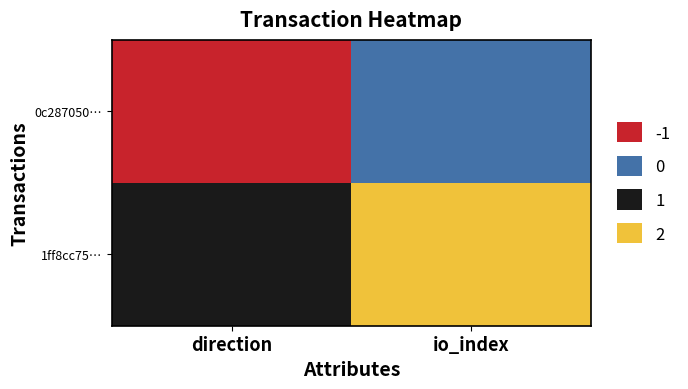

Which series changed the most between direction and io_index?

0c287050…